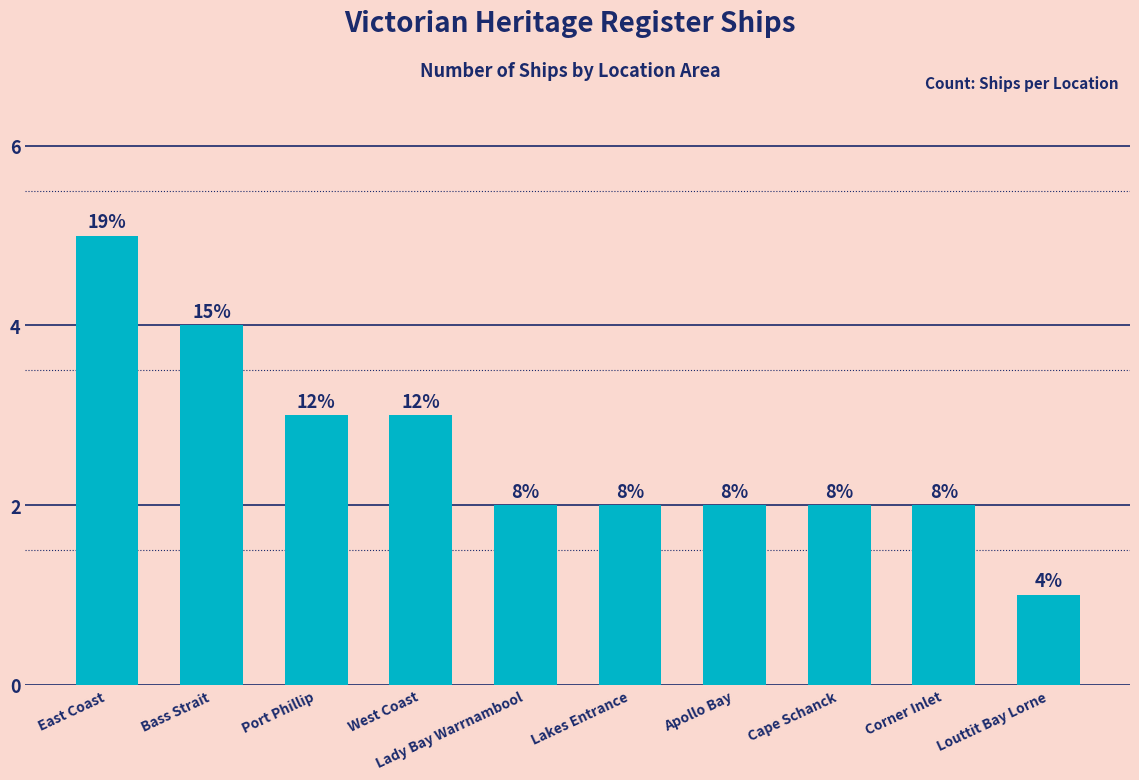

How many bars are there in total?

10